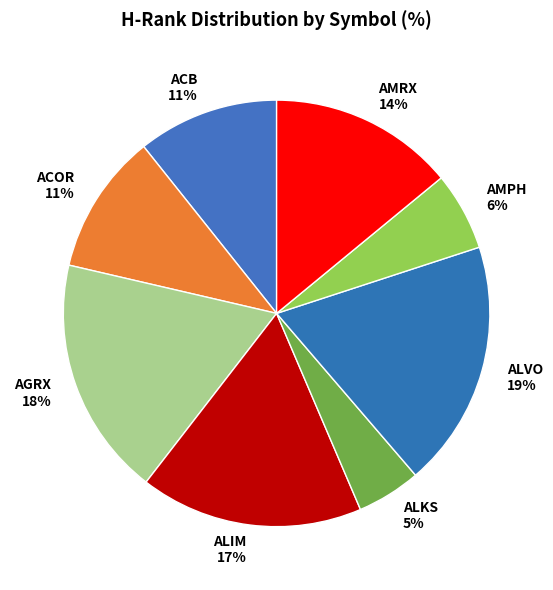

Which has a higher value, ACB or AMRX?

AMRX